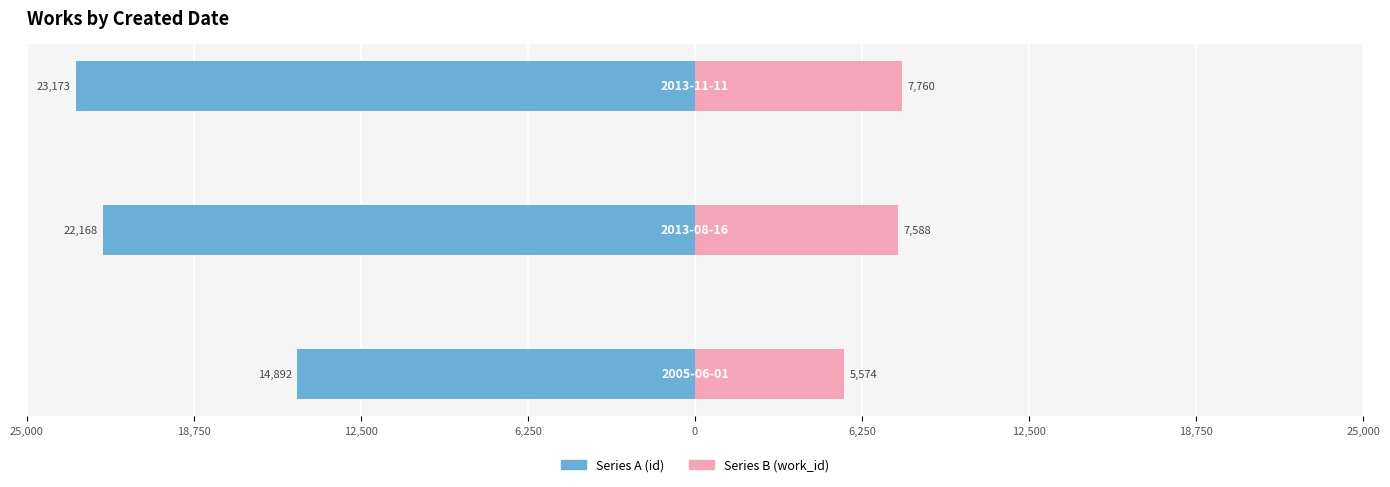

Does the chart contain any negative values?

Yes